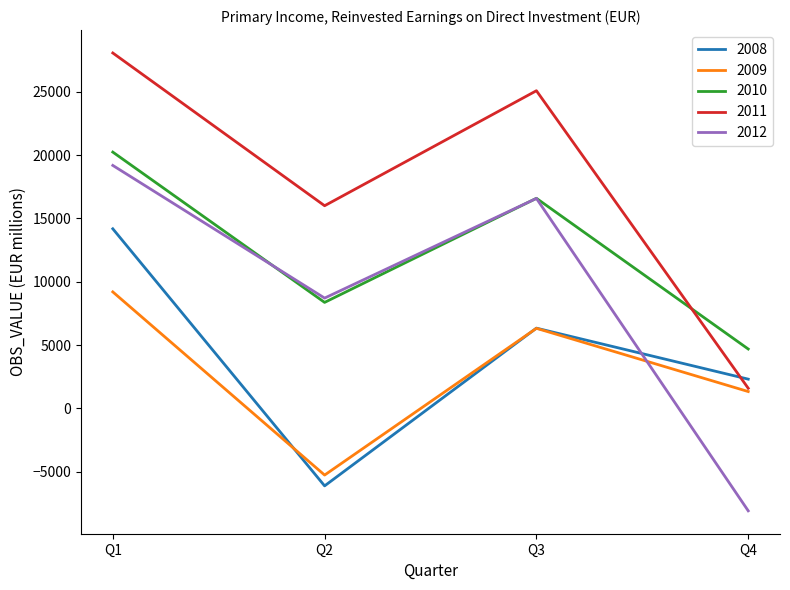

What is the spread (max minus min) of values at Q4?

12772.0